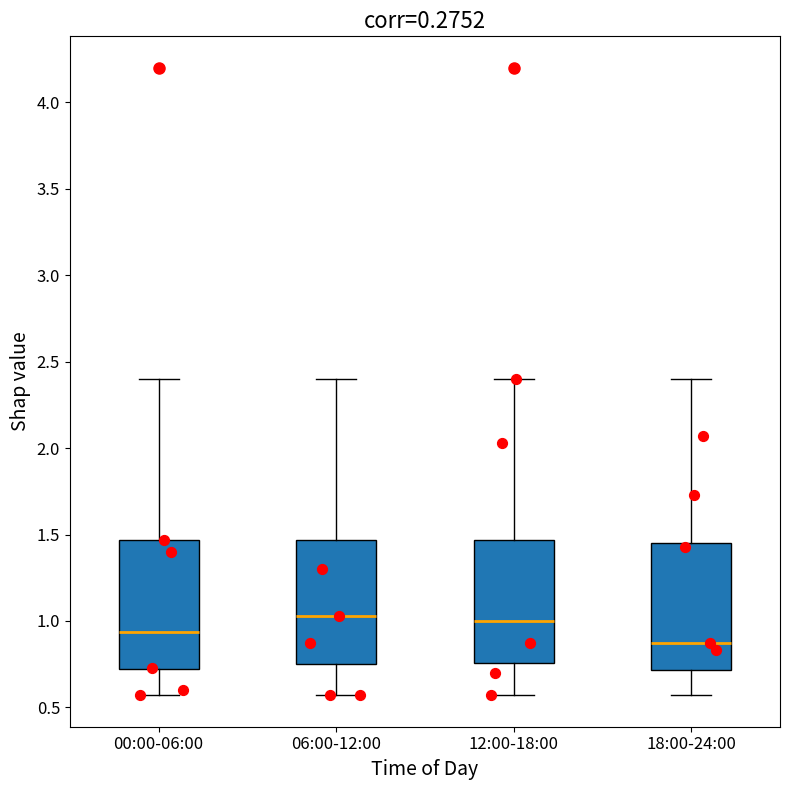

Reading left to right, read every box against the y-axis: the position of its median line, the range the box covers, and the ends of its whiskers. The values are not printed on the chart, so give them approximately, as read against the axis.

00:00-06:00: median 0.95, box 0.70 to 1.45, whiskers 0.55 to 2.40
06:00-12:00: median 1.05, box 0.75 to 1.45, whiskers 0.55 to 2.40
12:00-18:00: median 1.00, box 0.75 to 1.45, whiskers 0.55 to 2.40
18:00-24:00: median 0.85, box 0.70 to 1.45, whiskers 0.55 to 2.40